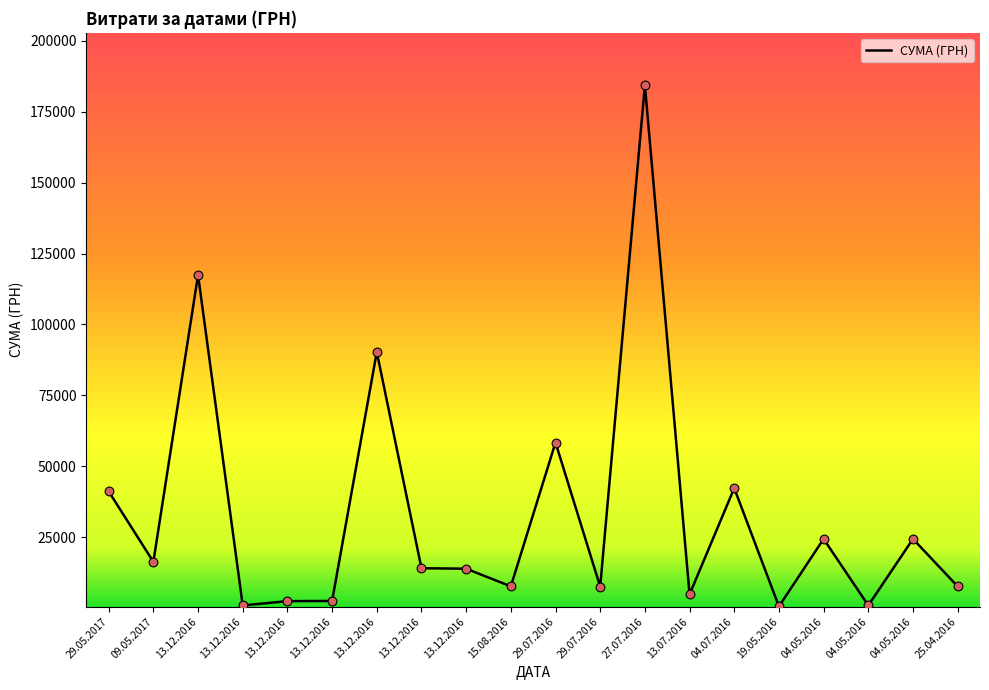

What is the change in value from 09.05.2017 to 27.07.2016?

+168182.0